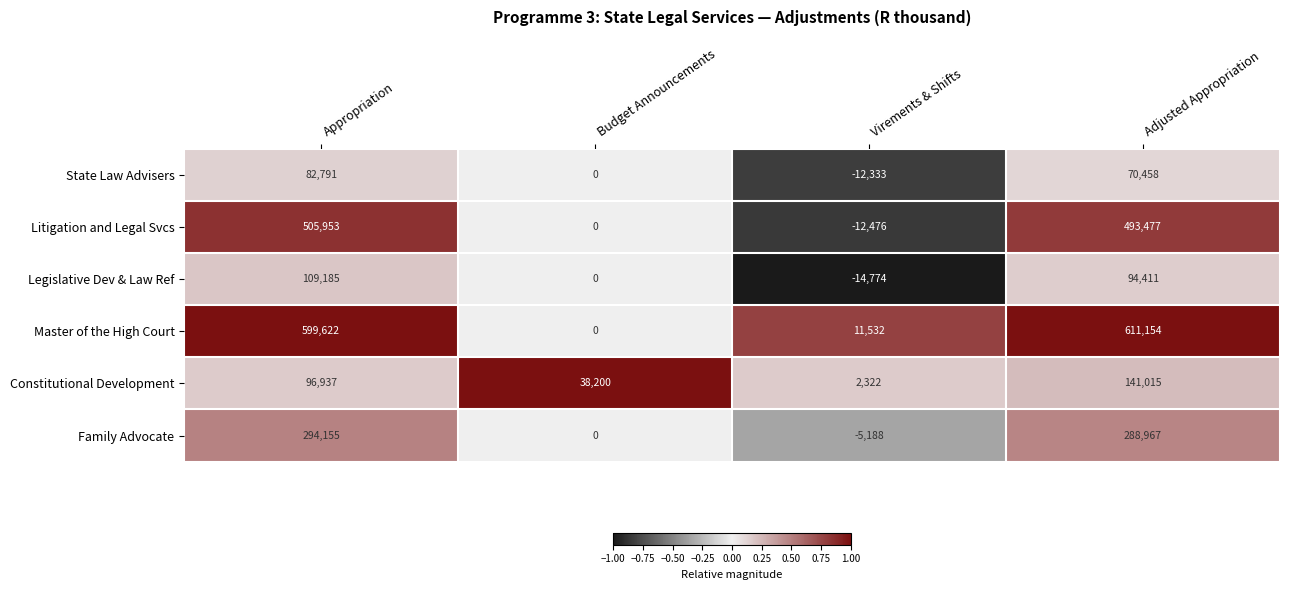

The value of Litigation and Legal Svcs at Adjusted Appropriation is 123399. True or false?

False